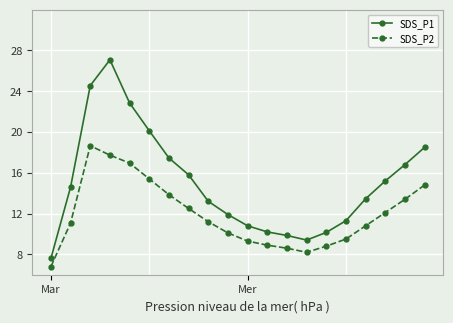

List the series in order of their overall mean, highest first.

SDS_P1, SDS_P2